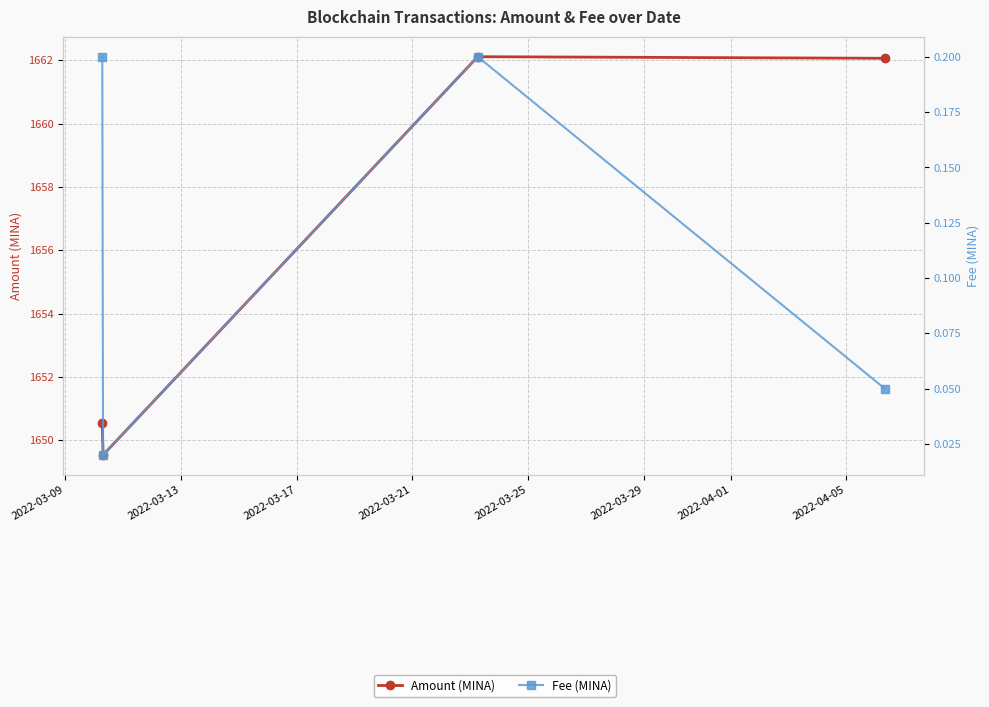

How many categories are shown in the chart?

4